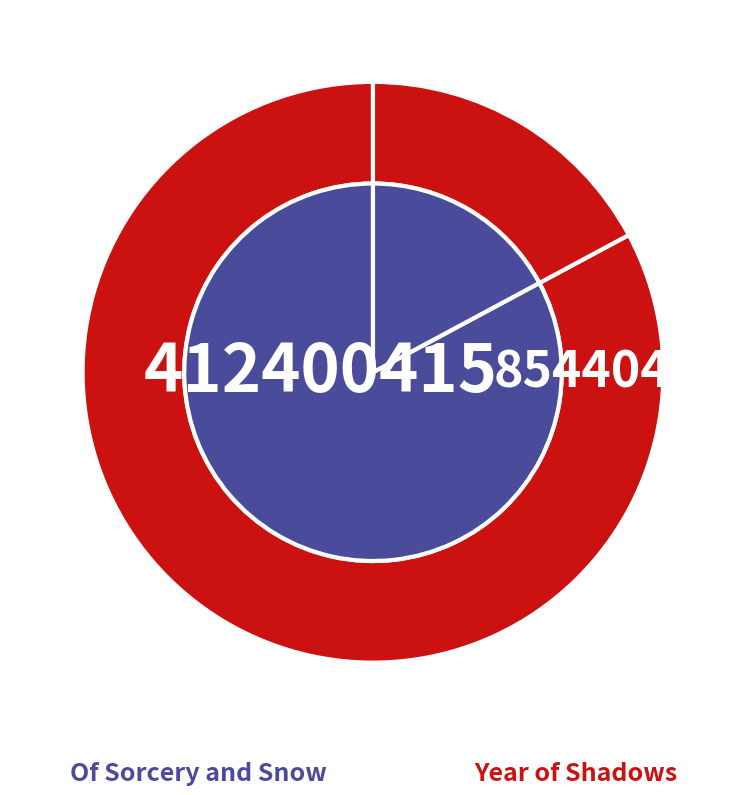

Rank the categories by value from highest to lowest.

Of Sorcery and Snow, Year of Shadows